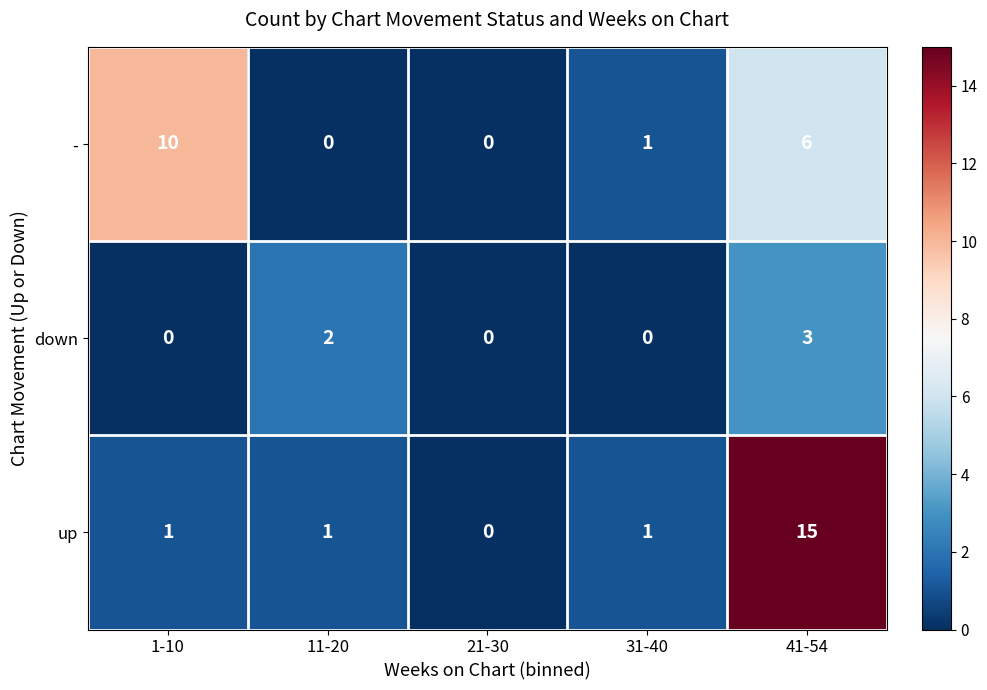

What is the difference between the maximum and minimum values in the up series?

15